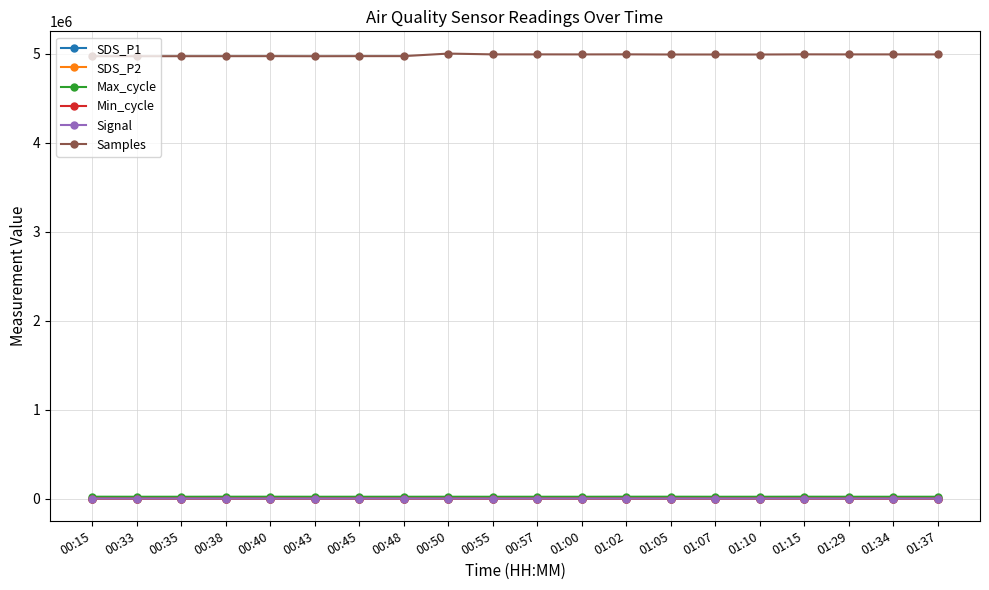

Which series ends up on top after the final intersection of SDS_P1 and Min_cycle?

SDS_P1